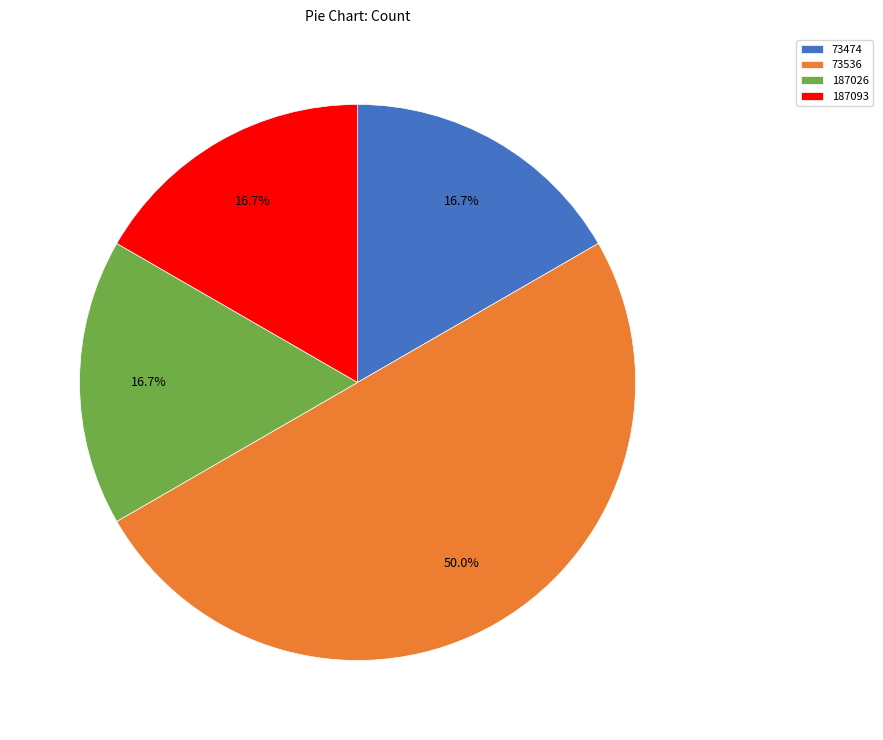

Does 73474 account for over 50% of the chart?

No